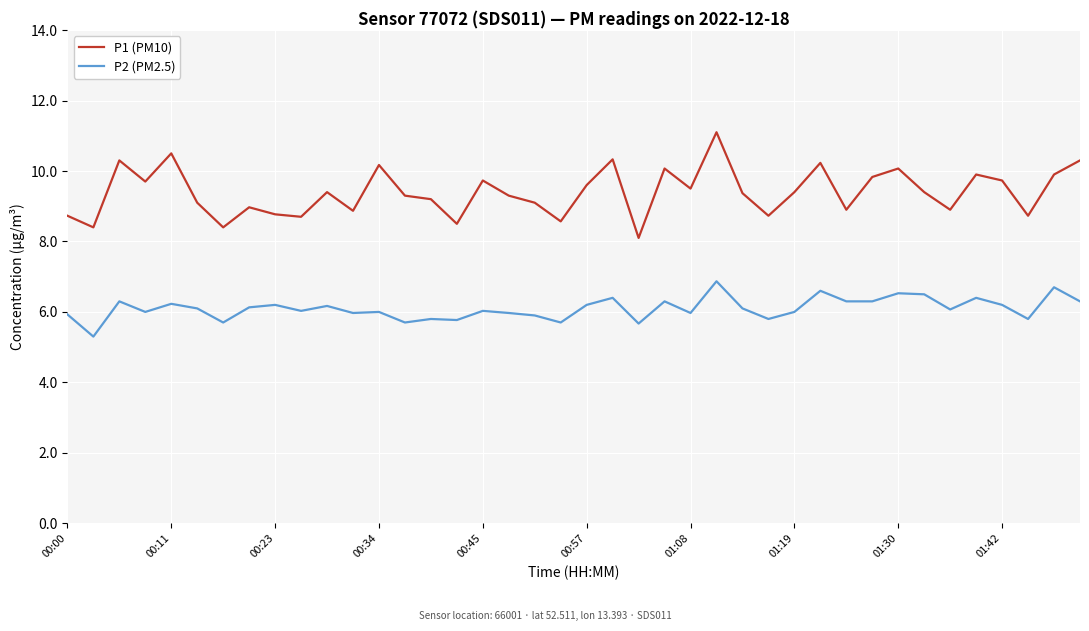

List the series in order of their overall mean, highest first.

P1 (PM10), P2 (PM2.5)